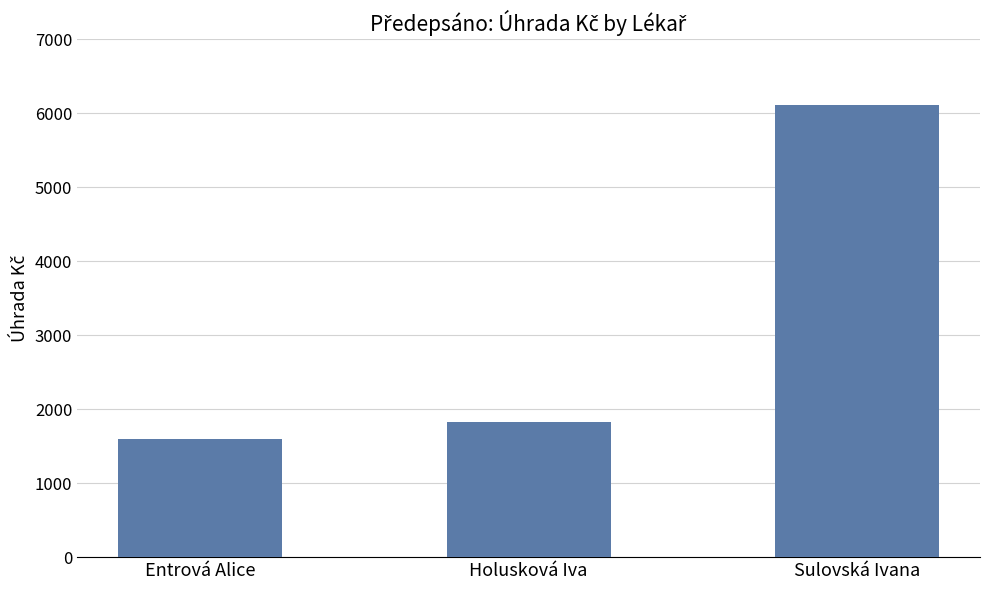

Reading right to left, extract all data points from this chart.

6110.2	1828.5	1603.2